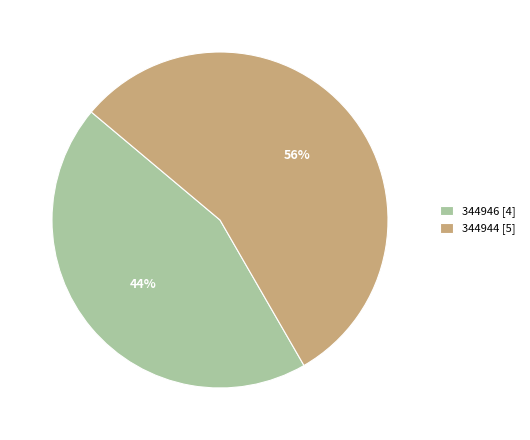

Rank the categories by value from lowest to highest.

344946, 344944